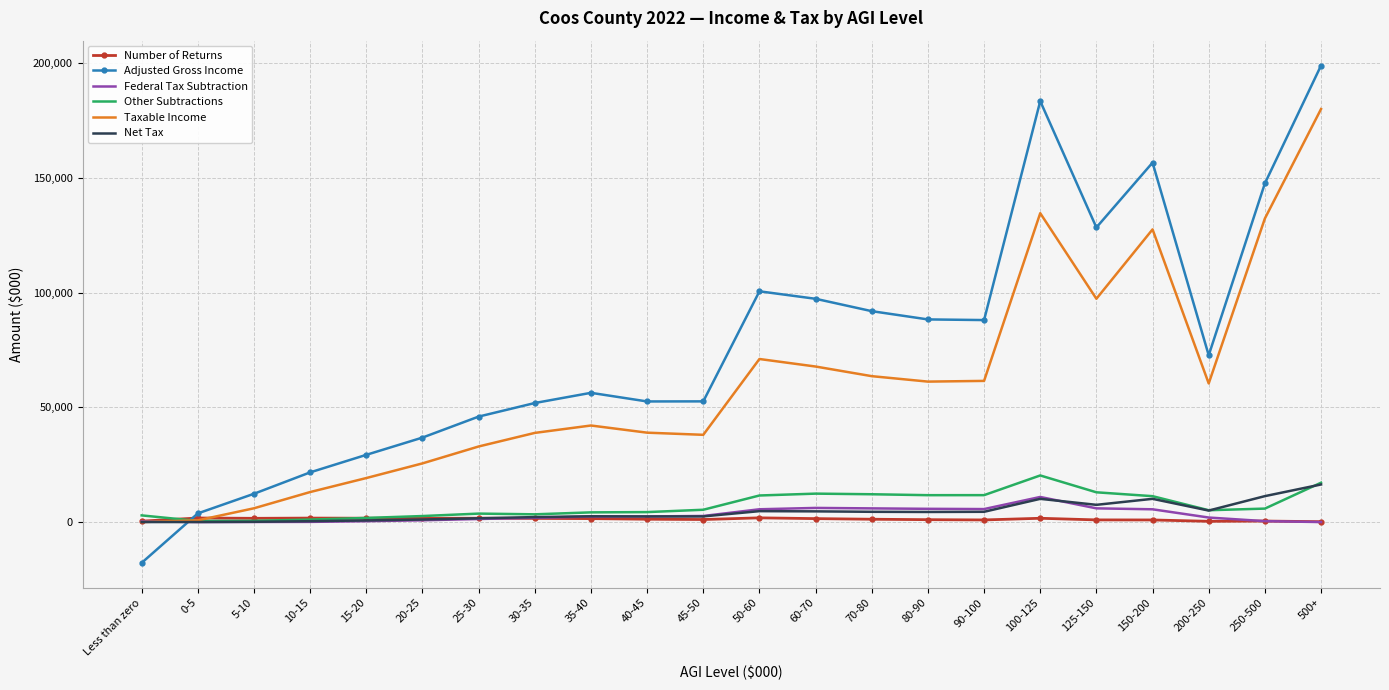

What is the difference between the maximum and minimum values in the Federal Tax Subtraction series?

10936